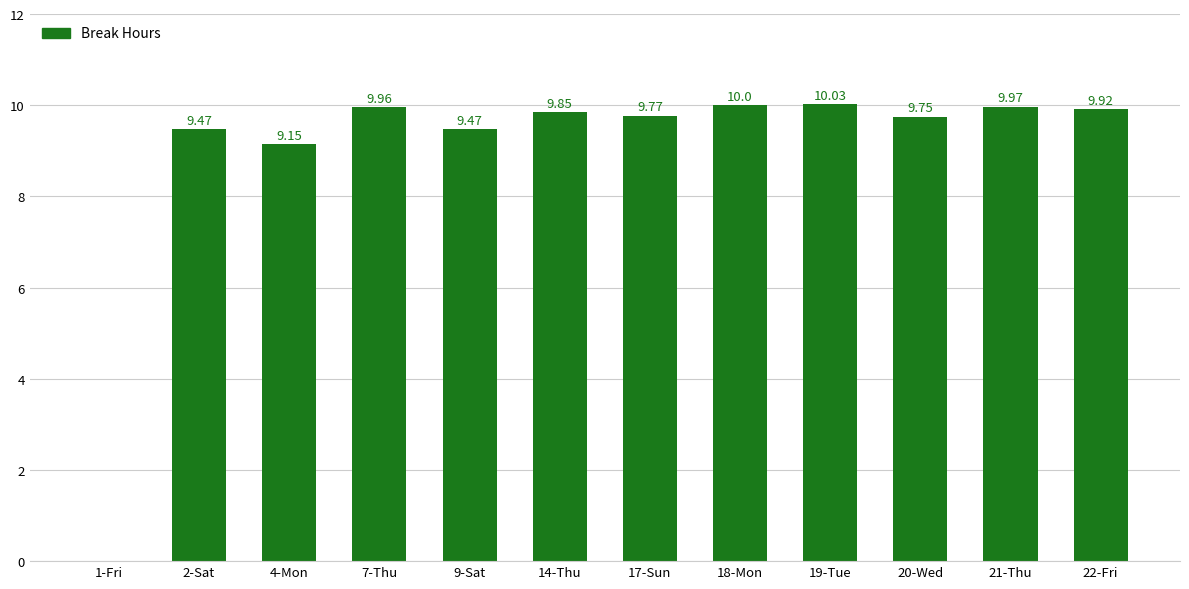

Approximately how many times larger is the value at 18-Mon compared to 22-Fri?

1.0